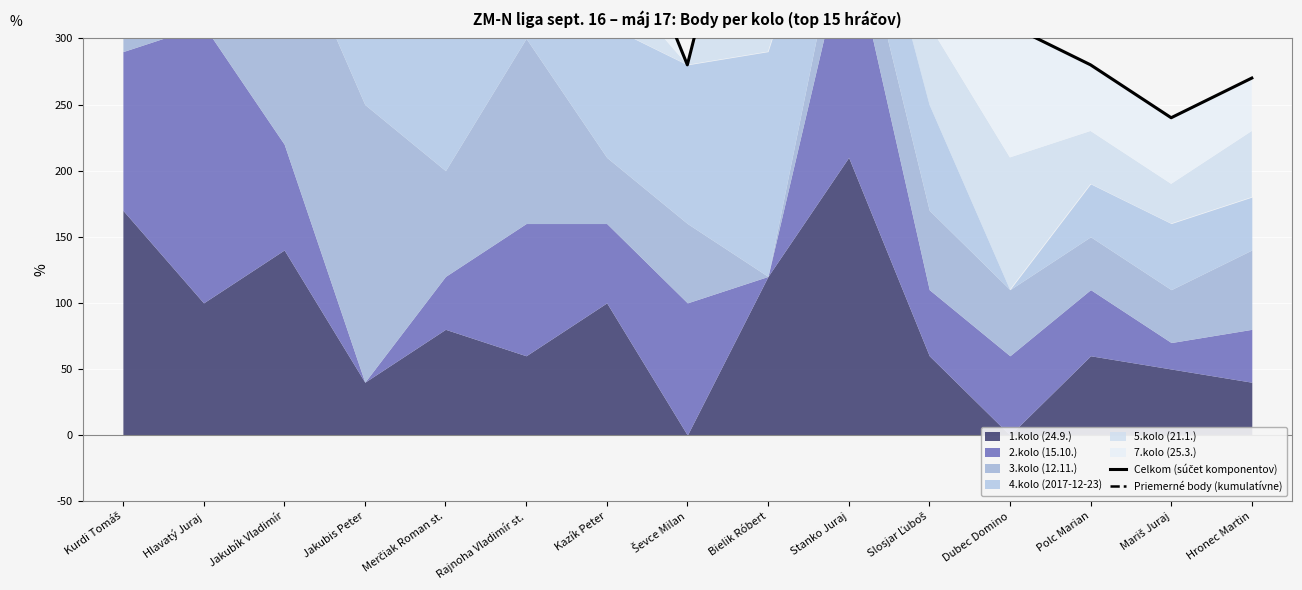

What is the label of the 3rd point from the left?

Jakubík Vladimír